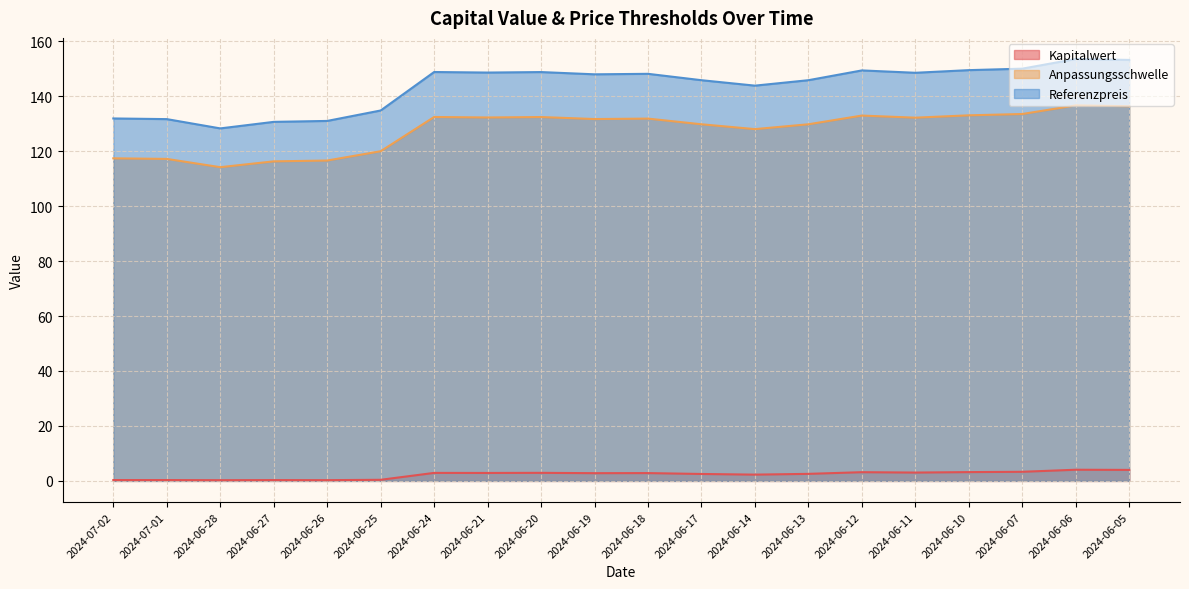

What is the sum of the Anpassungsschwelle values at 2024-06-07 and 2024-06-24?

265.9